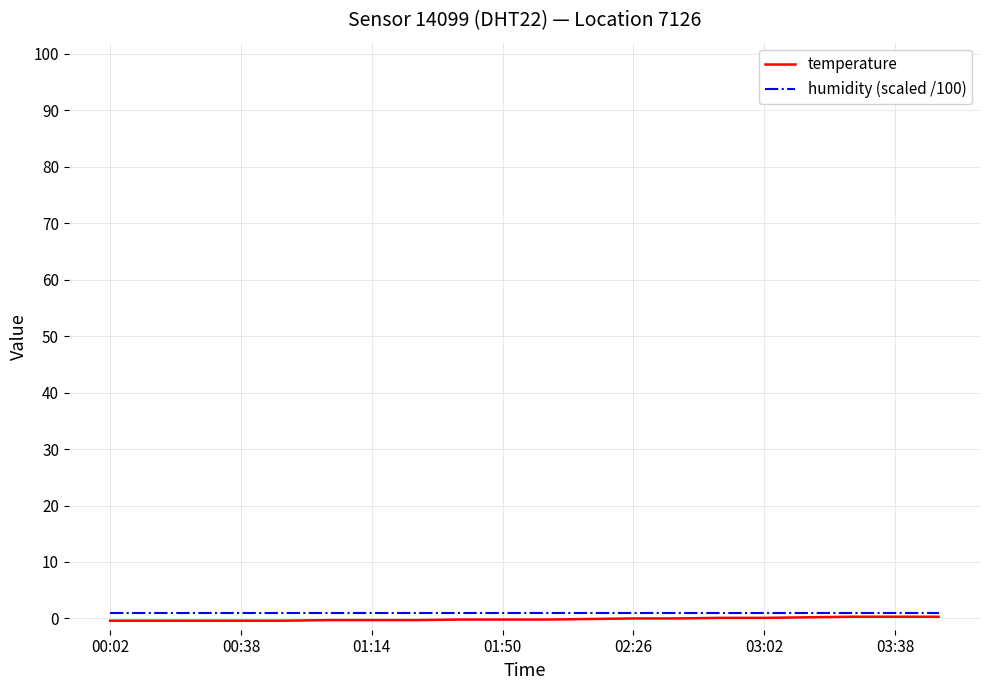

What is the lowest value of the temperature series?

-0.4